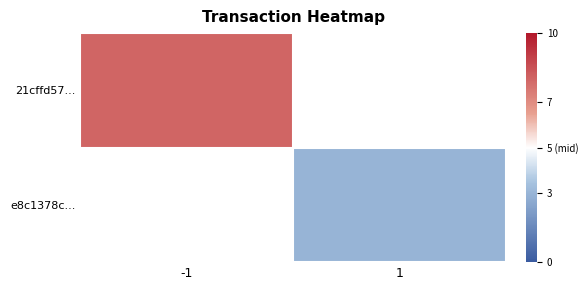

At which label does 21cffd57... reach its minimum?

-1